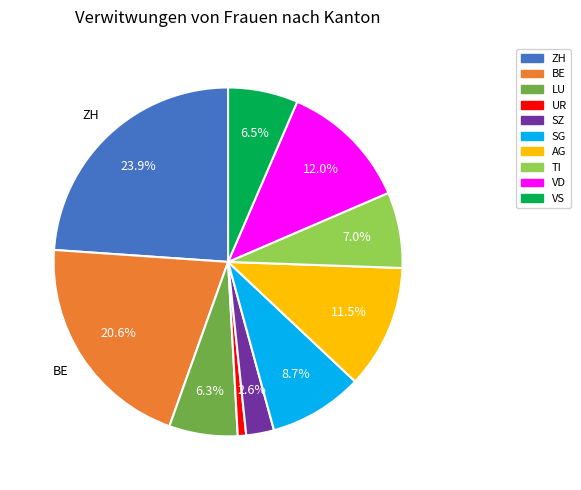

Count the number of slices in the pie.

10